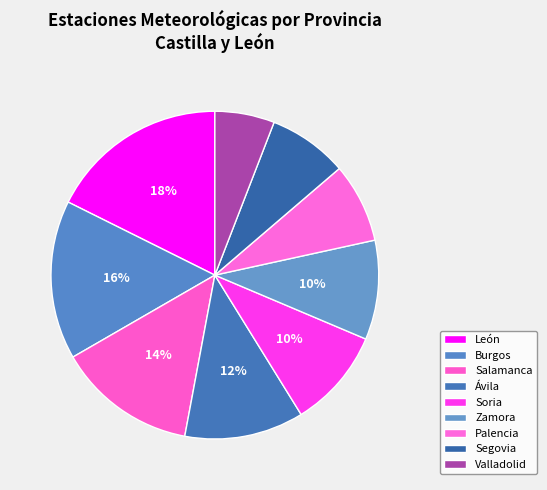

Count the number of slices in the pie.

9